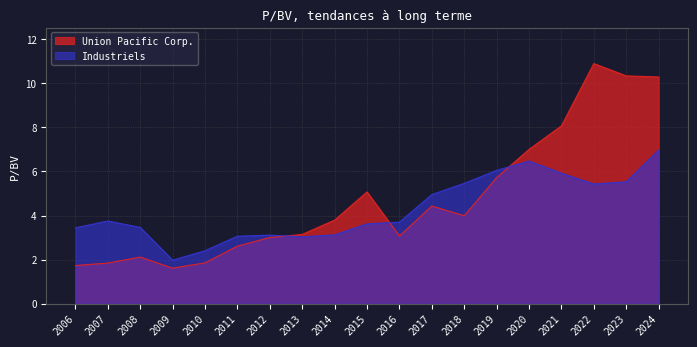

The Industriels series shows 5.0 at 2017. True or false?

True